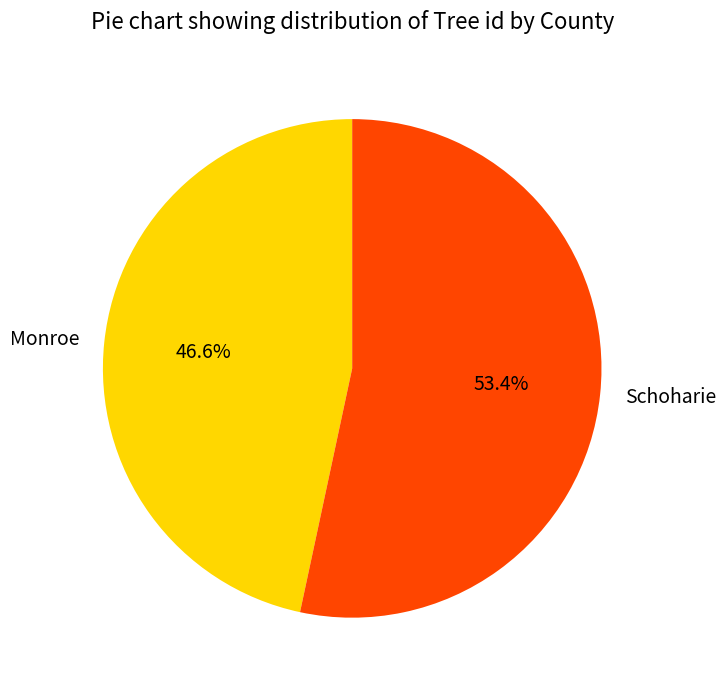

Combined, do Monroe and Schoharie account for over 50%?

Yes